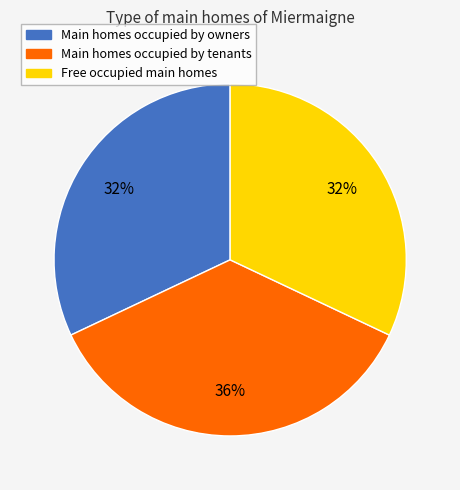

Is there a majority slice in this chart?

No